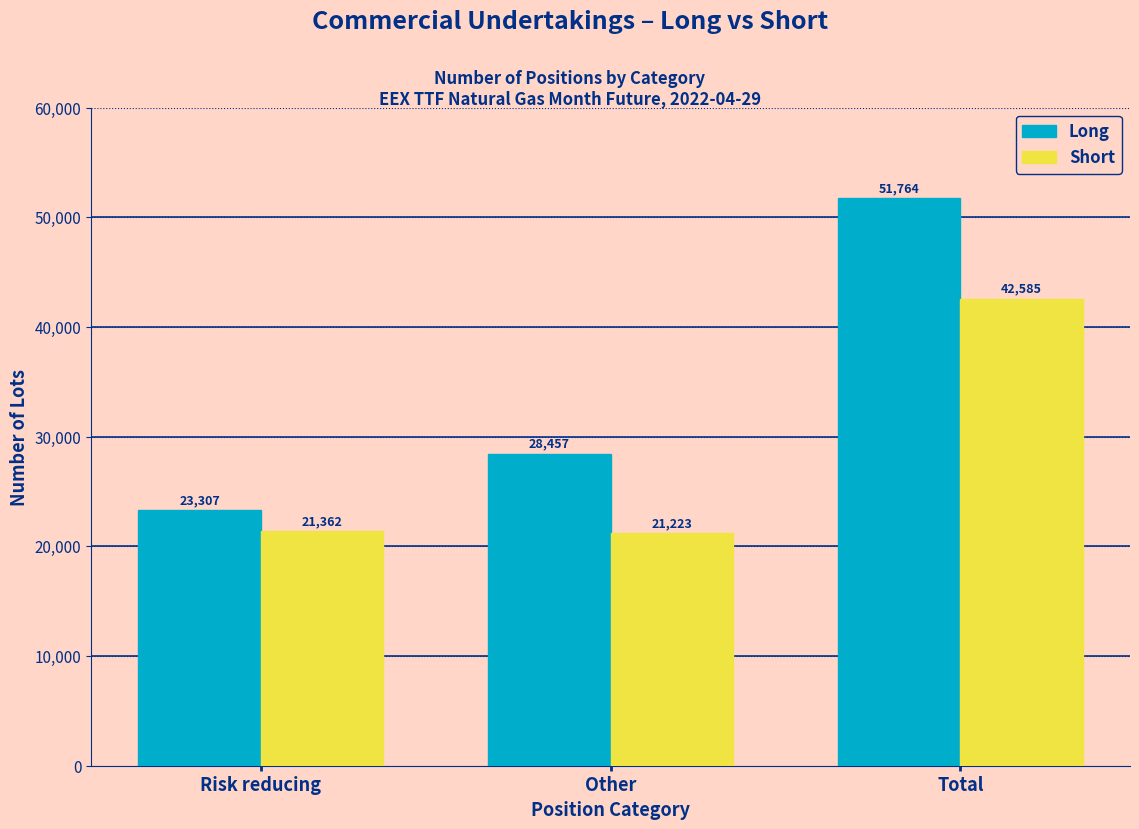

Reading right to left, transcribe all the data shown in this chart.

Long: 51764	28457	23307
Short: 42585	21223	21362